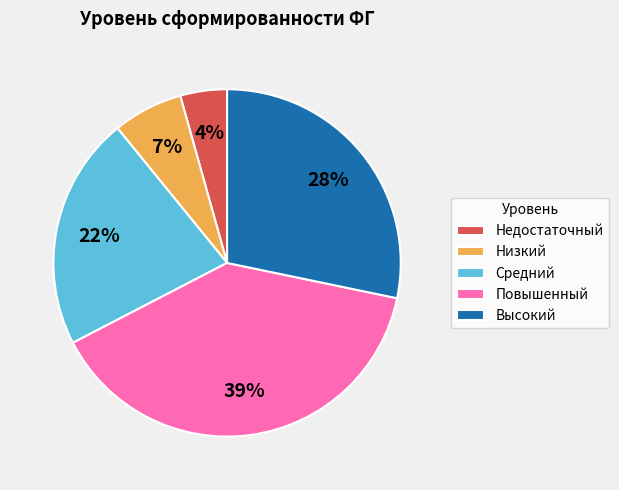

Rank the categories by value from highest to lowest.

Повышенный, Высокий, Средний, Низкий, Недостаточный